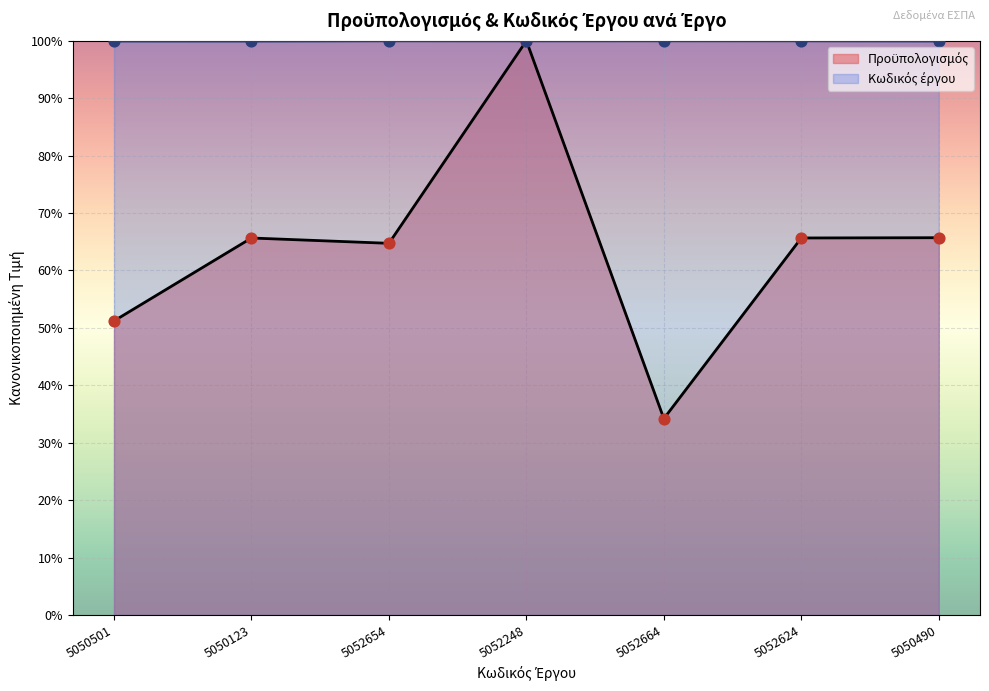

What is the total value across all series at 5050123?

1.7